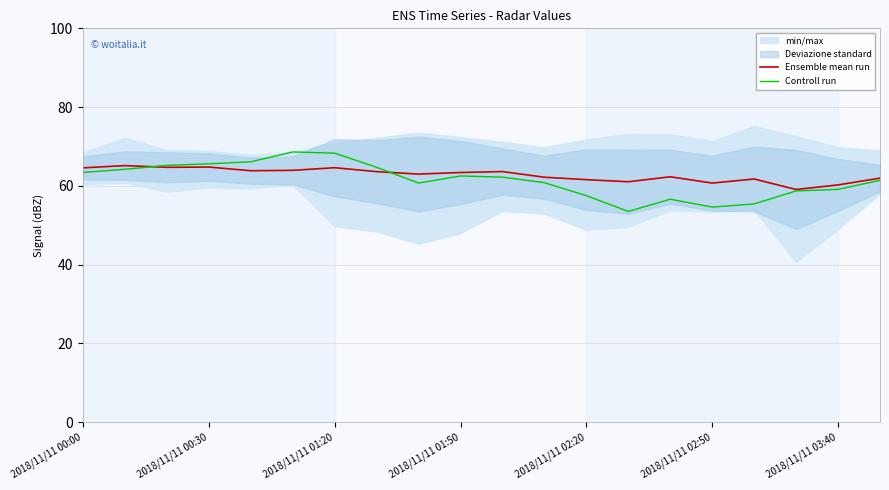

Which series has the largest range (max minus min)?

Controll run